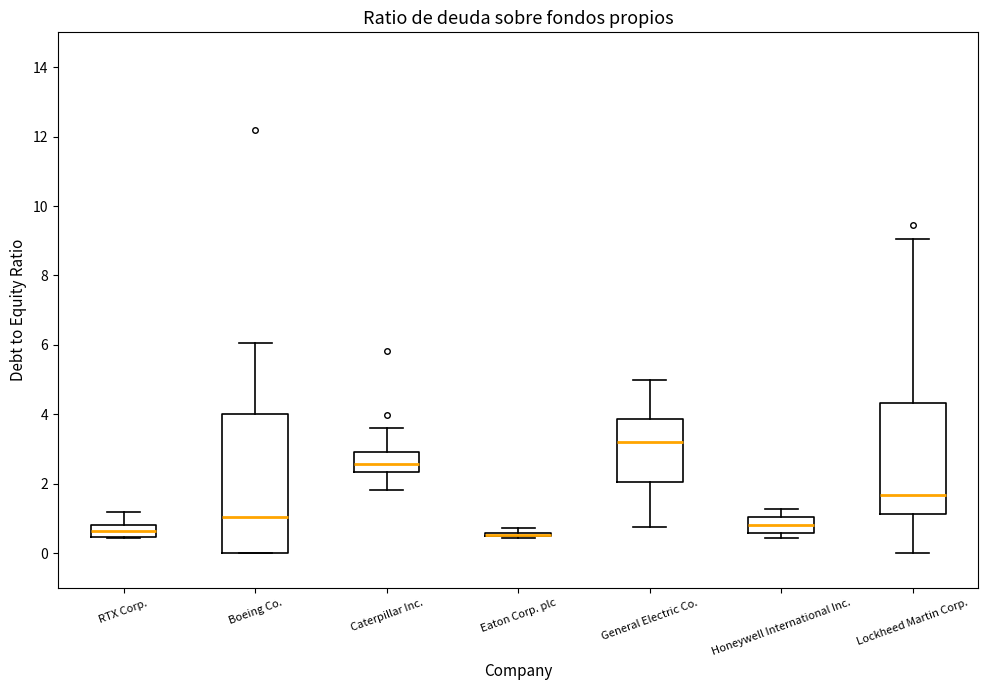

Which box is the tallest, from its lower edge to its upper edge?

Boeing Co.